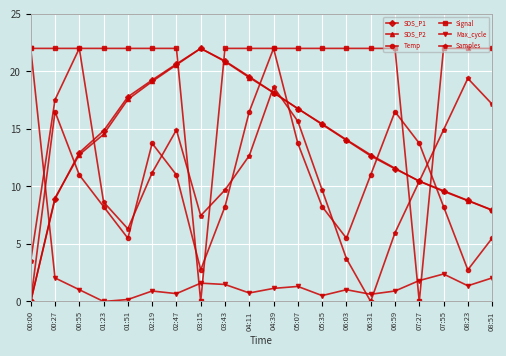

What is the approximate value of SDS_P2 at 06:59?

11.6